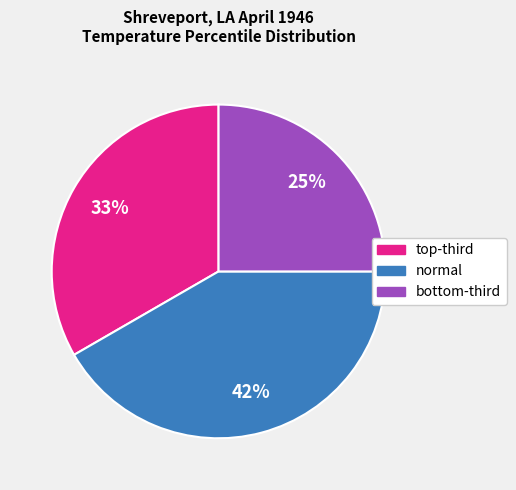

Is there a majority slice in this chart?

No